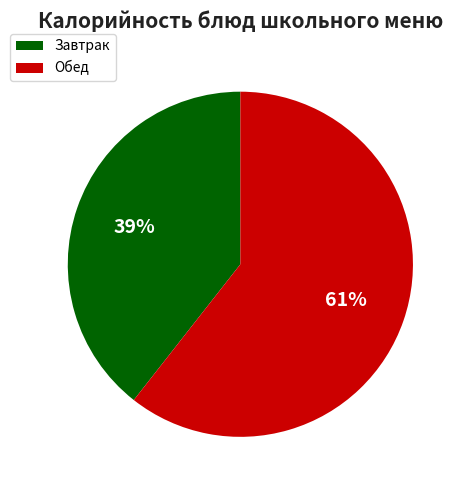

Is it true that Завтрак is 39% of the pie?

True